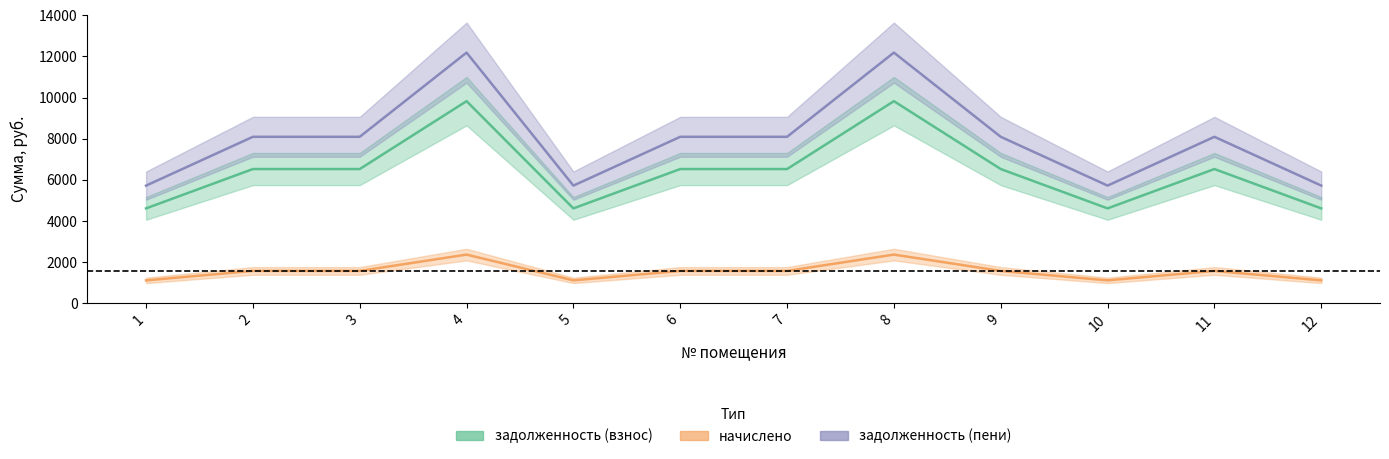

Does the chart display data point markers on the line(s)?

No